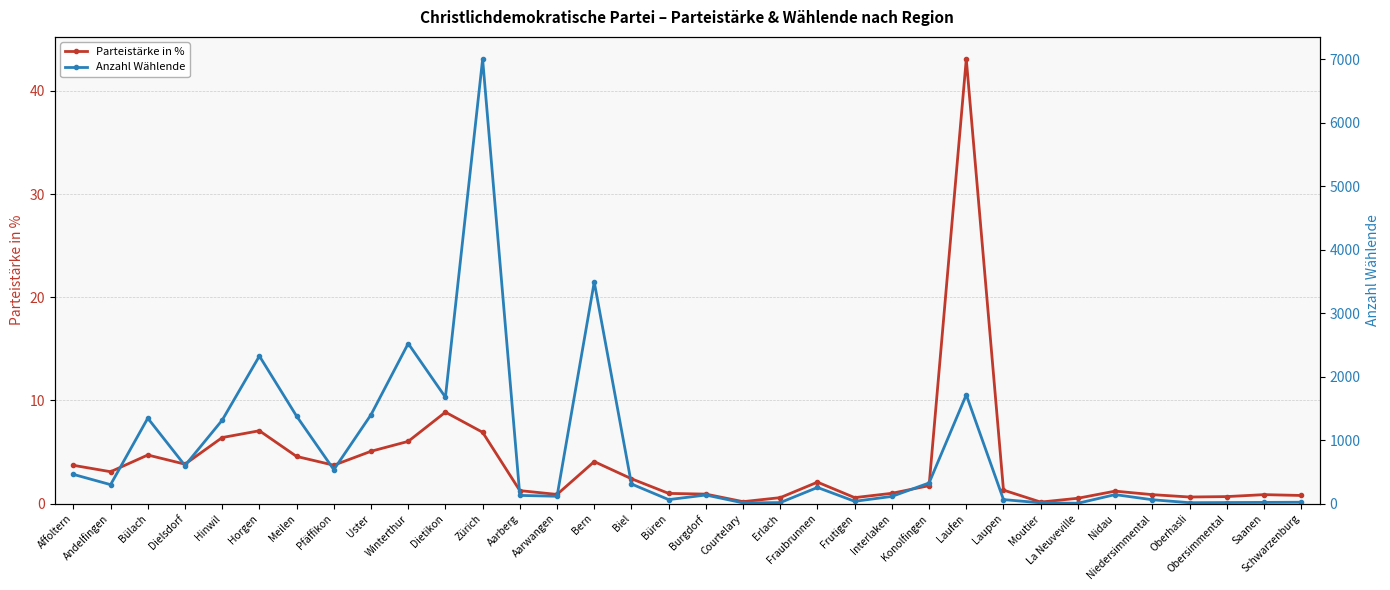

What is the difference between the Parteistärke in % values at Obersimmental and Dietikon?

8.2